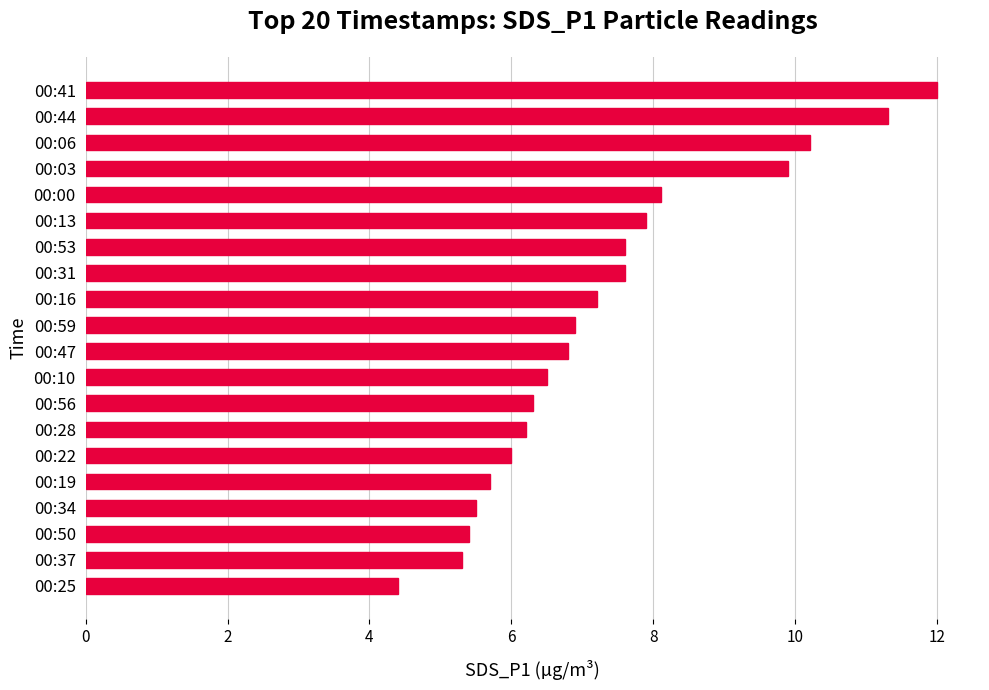

Count the number of categories in the chart.

20